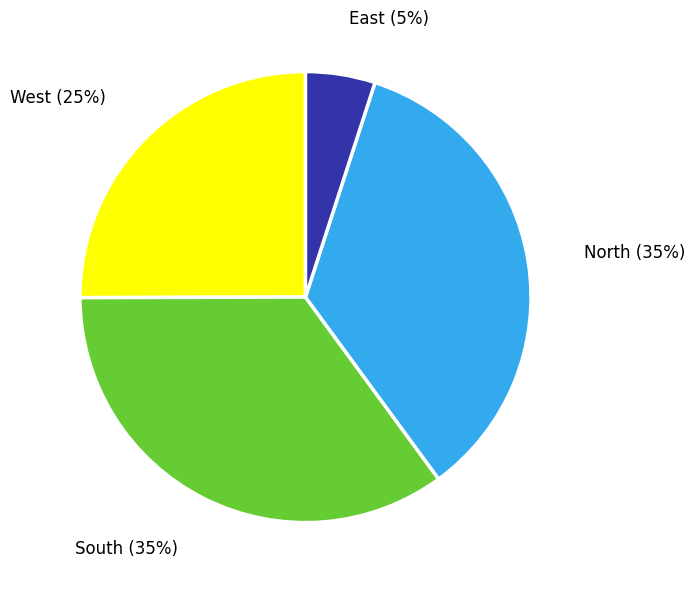

Is there any slice that represents more than half of the pie?

No